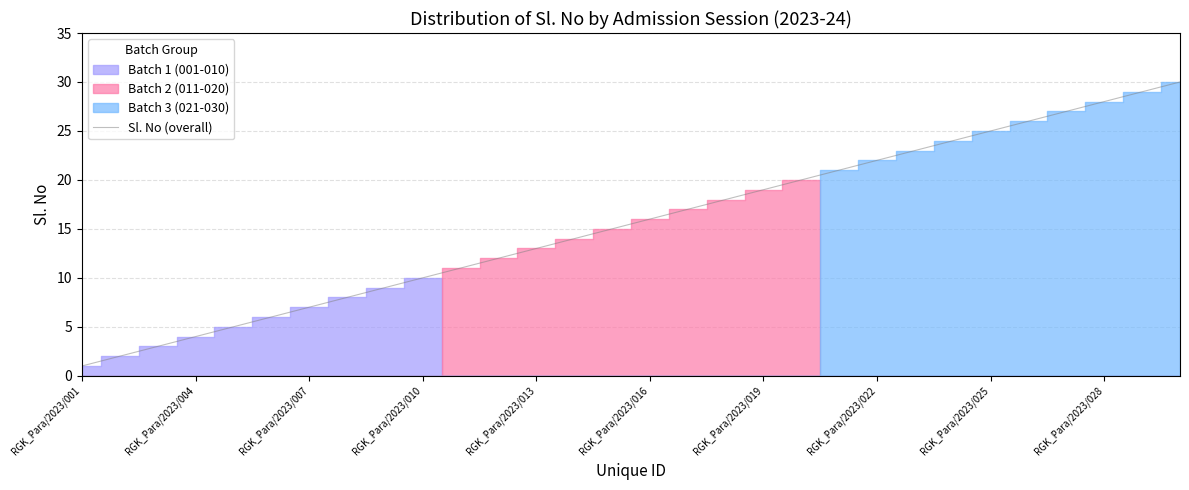

The value of Sl. No (overall) at RGK_Para/2023/004 is 1. True or false?

False